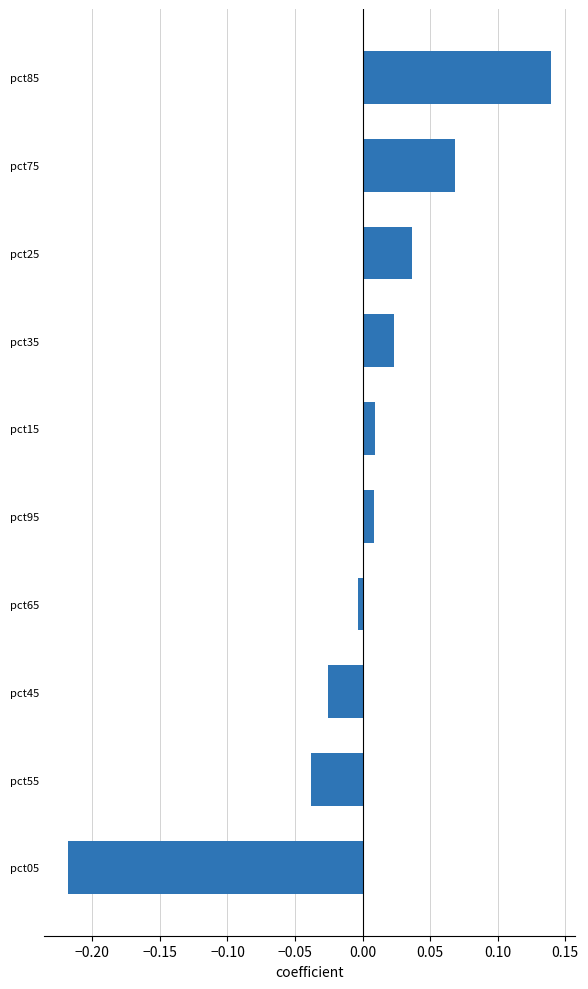

Which label corresponds to the largest value in the chart?

pct85